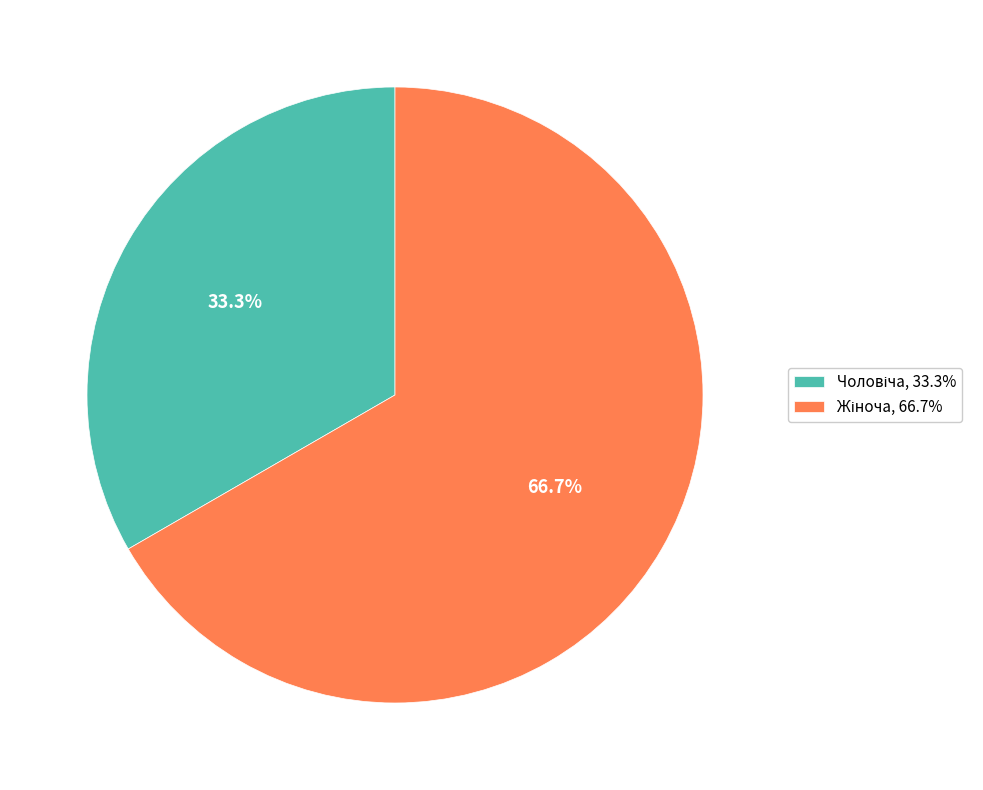

To the nearest percent, what is the average slice percentage?

50%